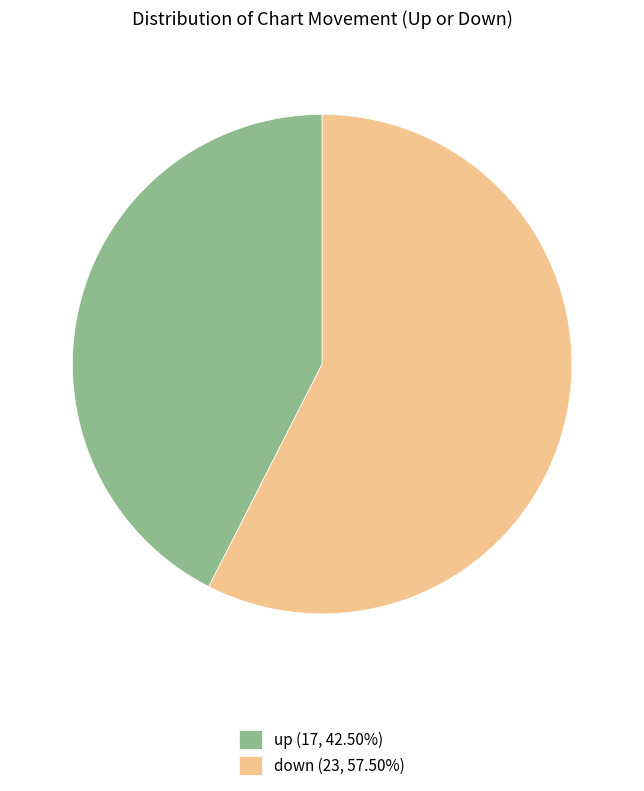

Approximately how many times larger is the value at down (23, 57.50%) compared to up (17, 42.50%)?

1.4